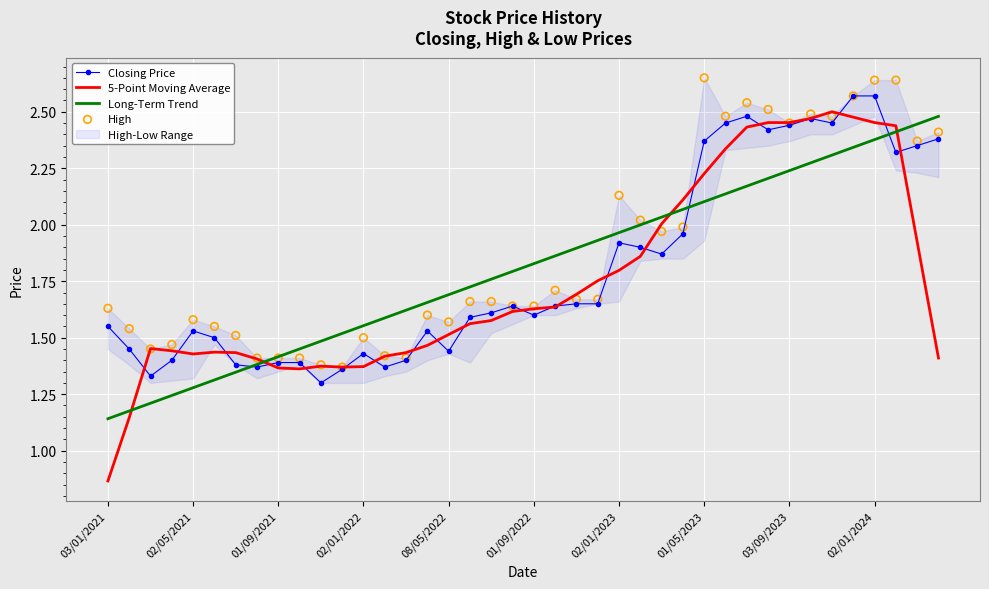

Which series has the largest total across all categories?

High